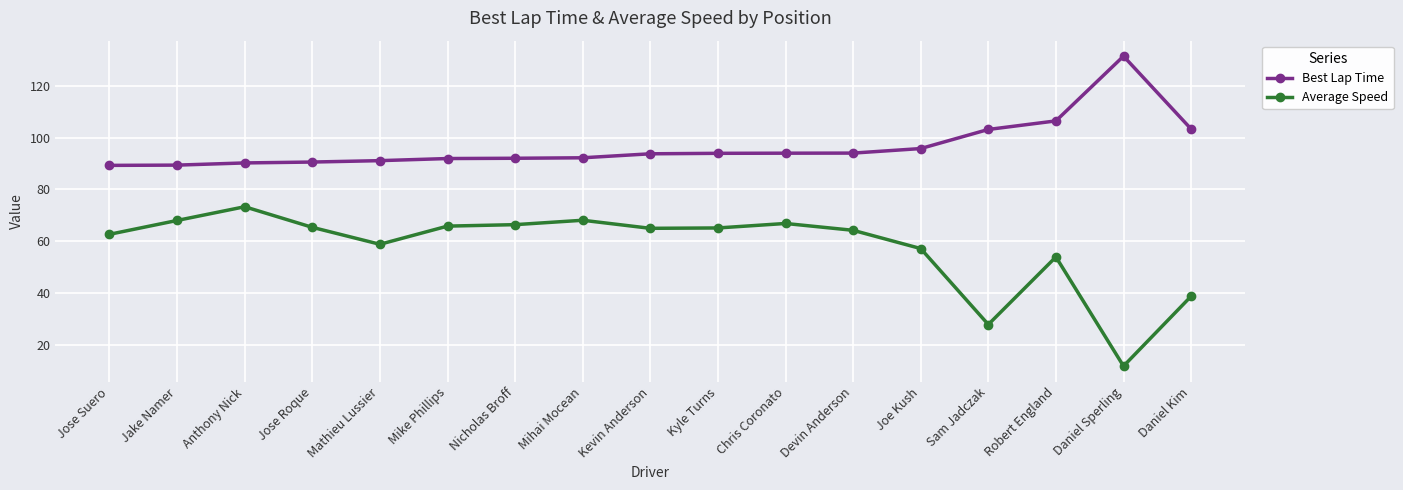

What is the greatest value displayed?

131.4